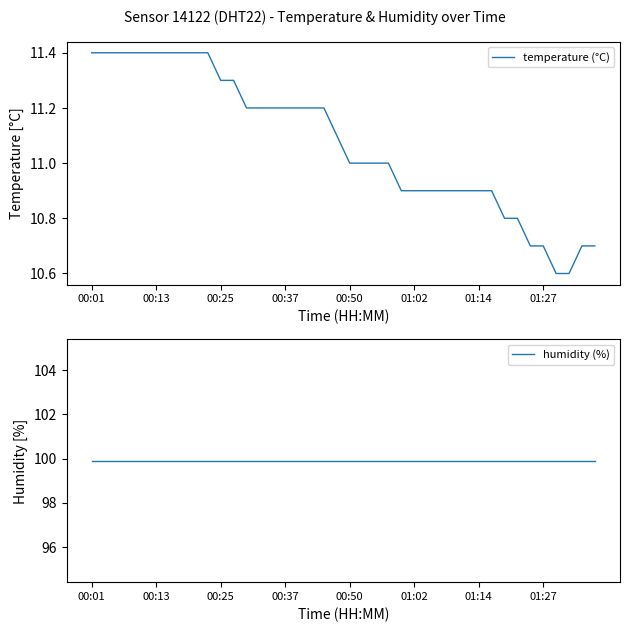

The value of temperature (°C) at 32 is 10.8. True or false?

True